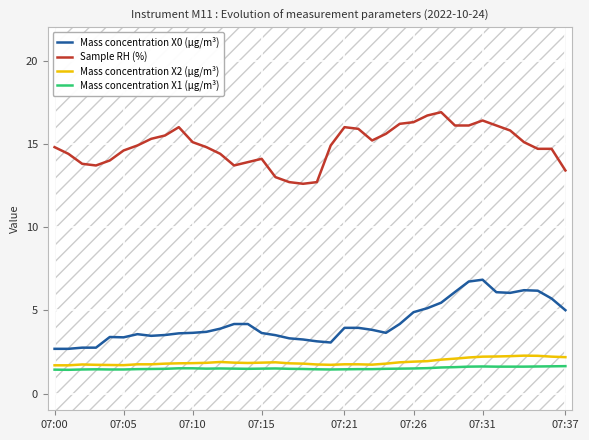

In Sample RH (%), how many points are lower than both neighbors (excluding endpoints)?

4